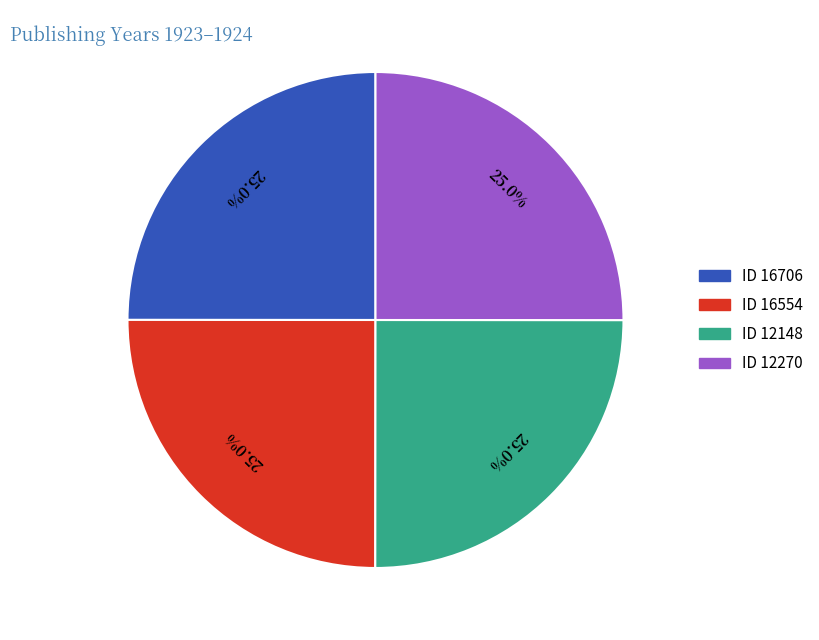

Count the number of slices in the pie.

4